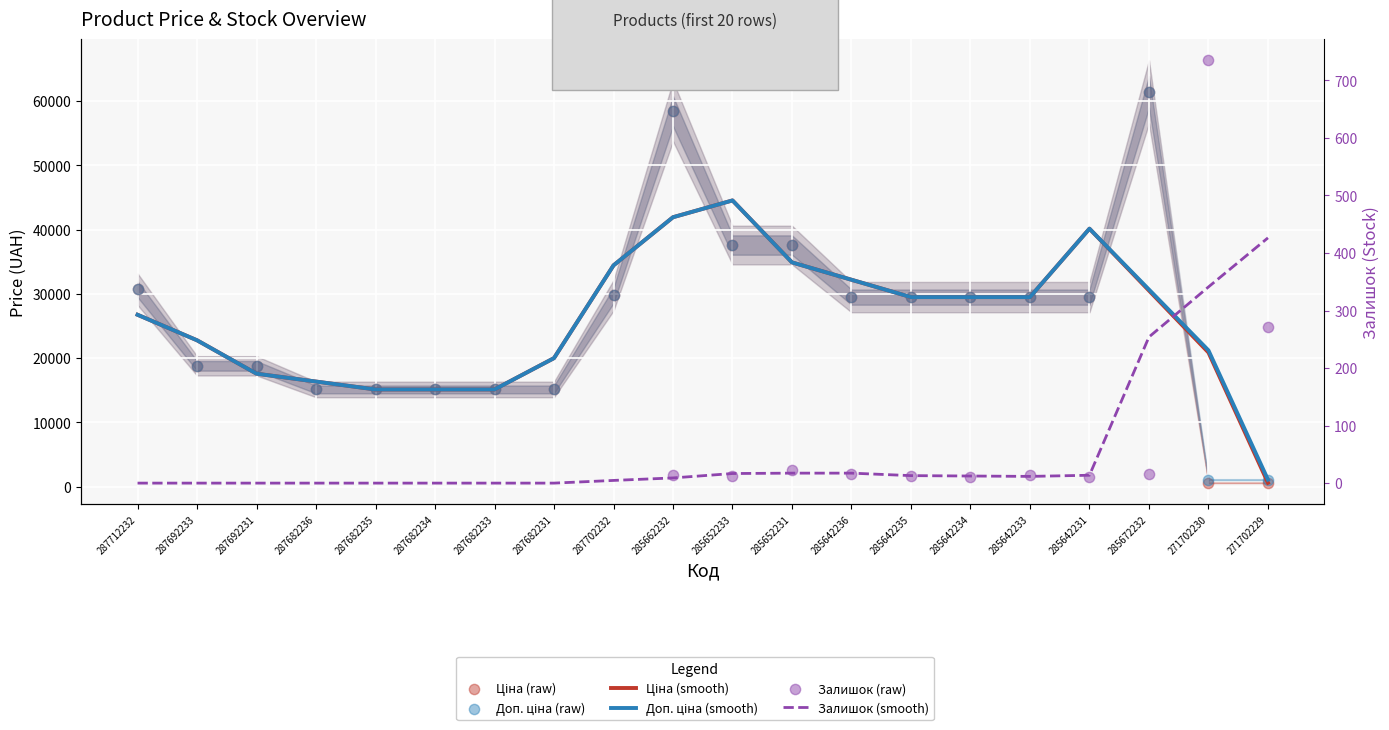

At how many categories does at least one series exceed 1712?

19